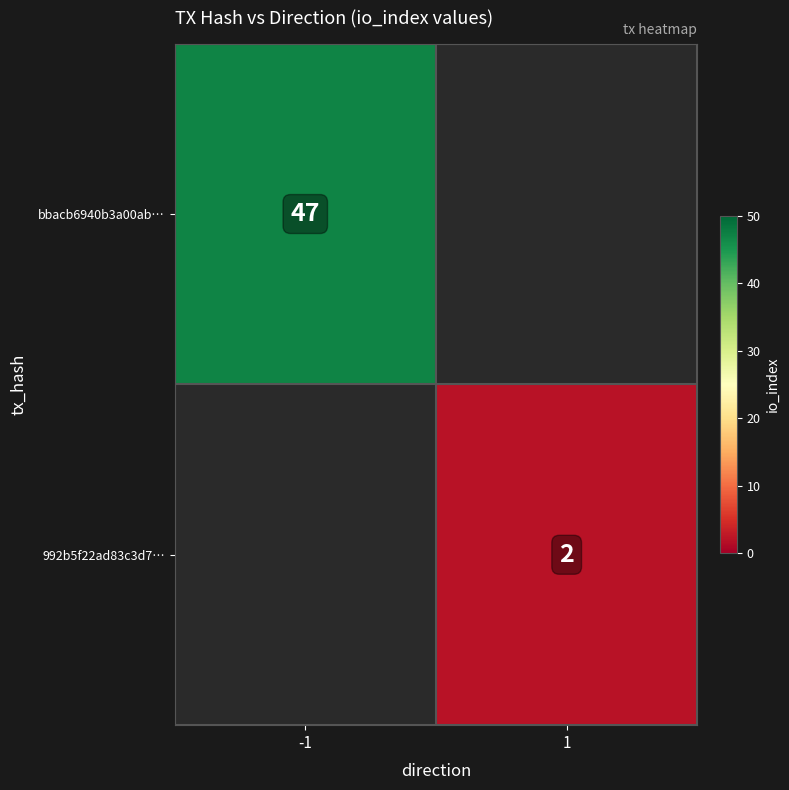

The value of 992b5f22ad83c3d7… at 1 is 2. True or false?

True